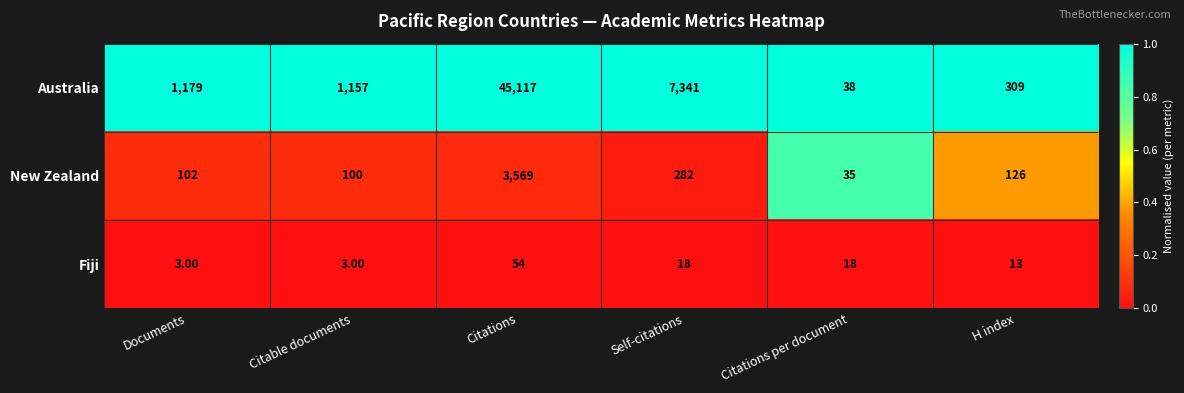

Which category has the highest value across all series?

Citations